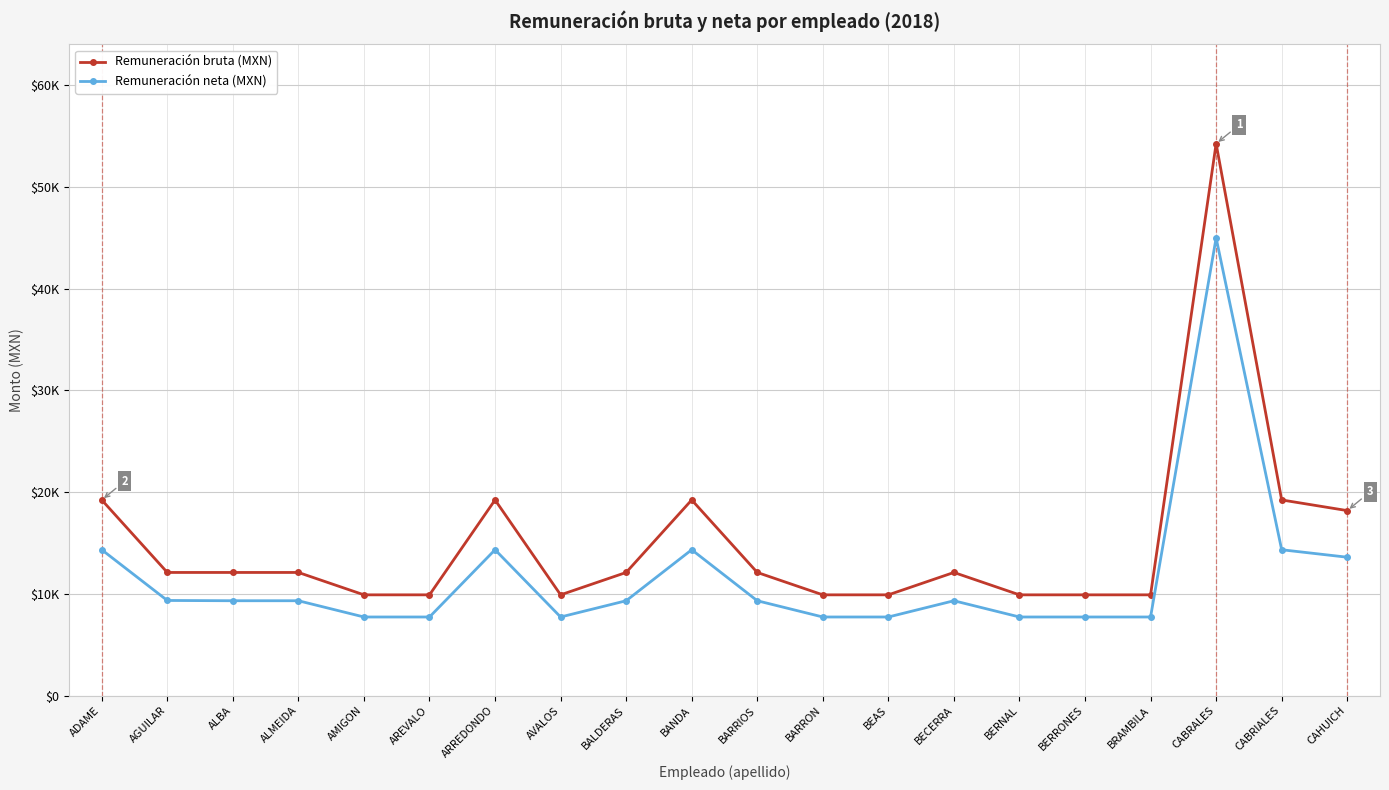

What position from the left is BARRON?

12